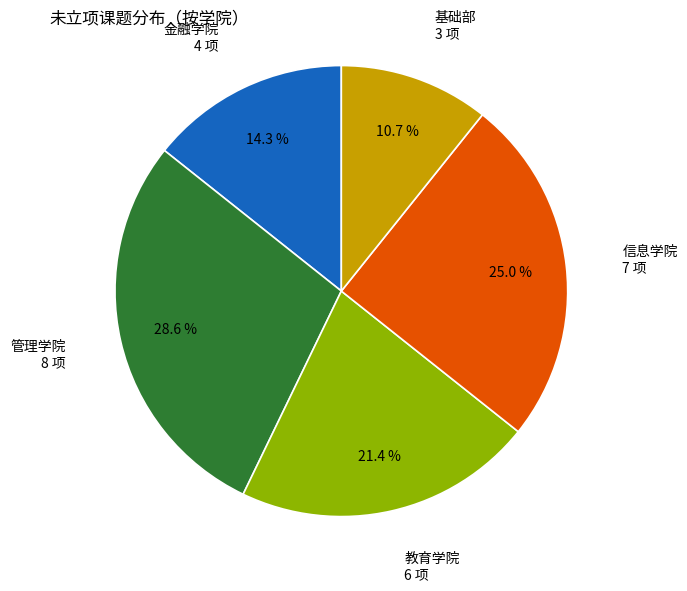

Does any single category account for the majority?

No